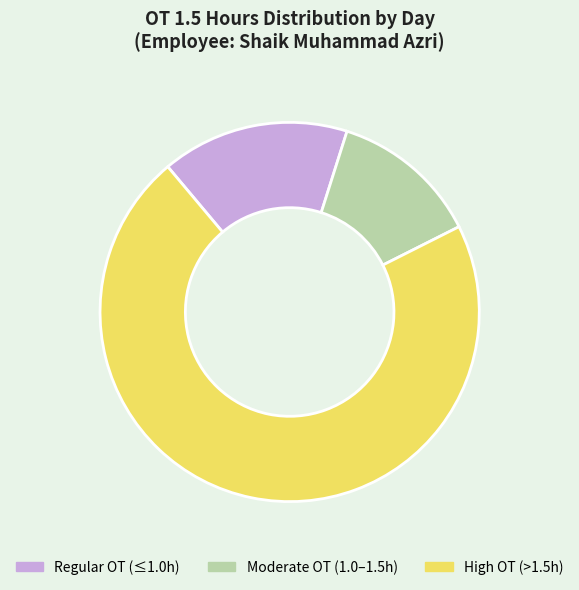

How many slices are in this pie chart?

3